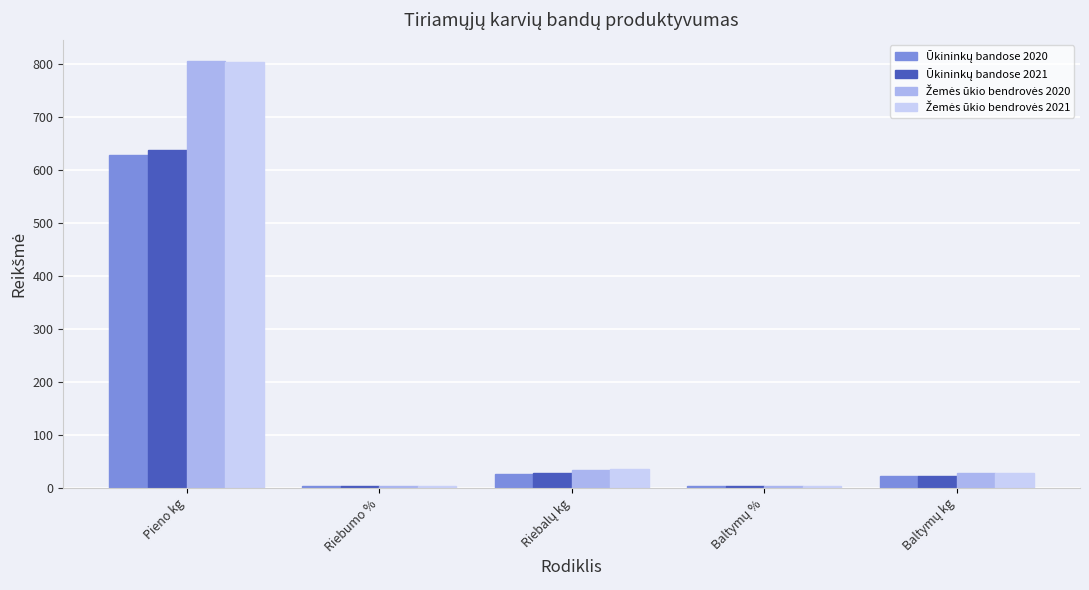

What is the spread (max minus min) of values at Pieno kg?

177.0